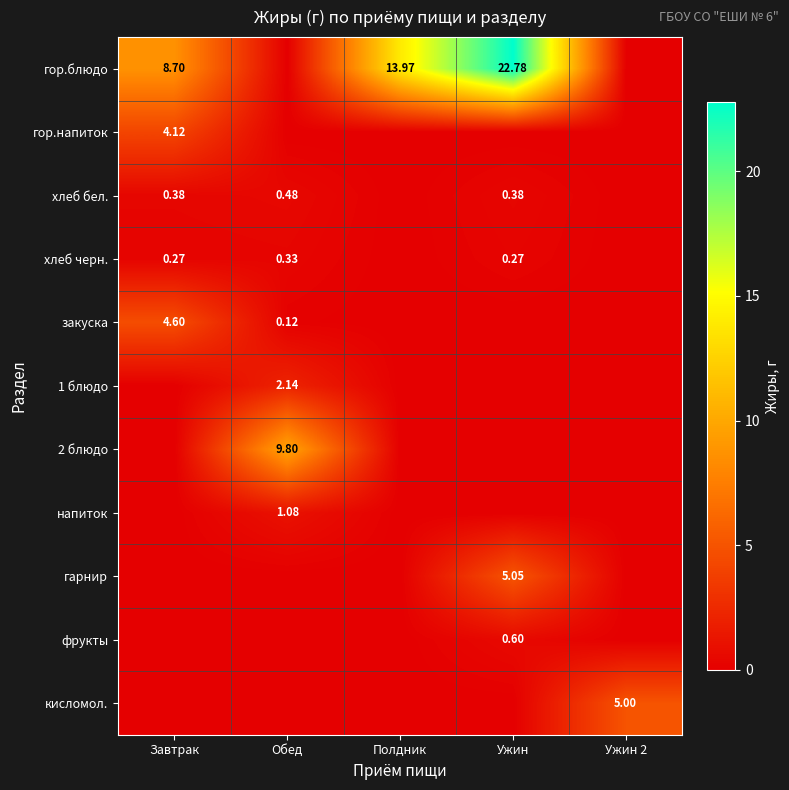

Is the value of гор.блюдо at Ужин greater than the value of хлеб черн. at Завтрак?

Yes